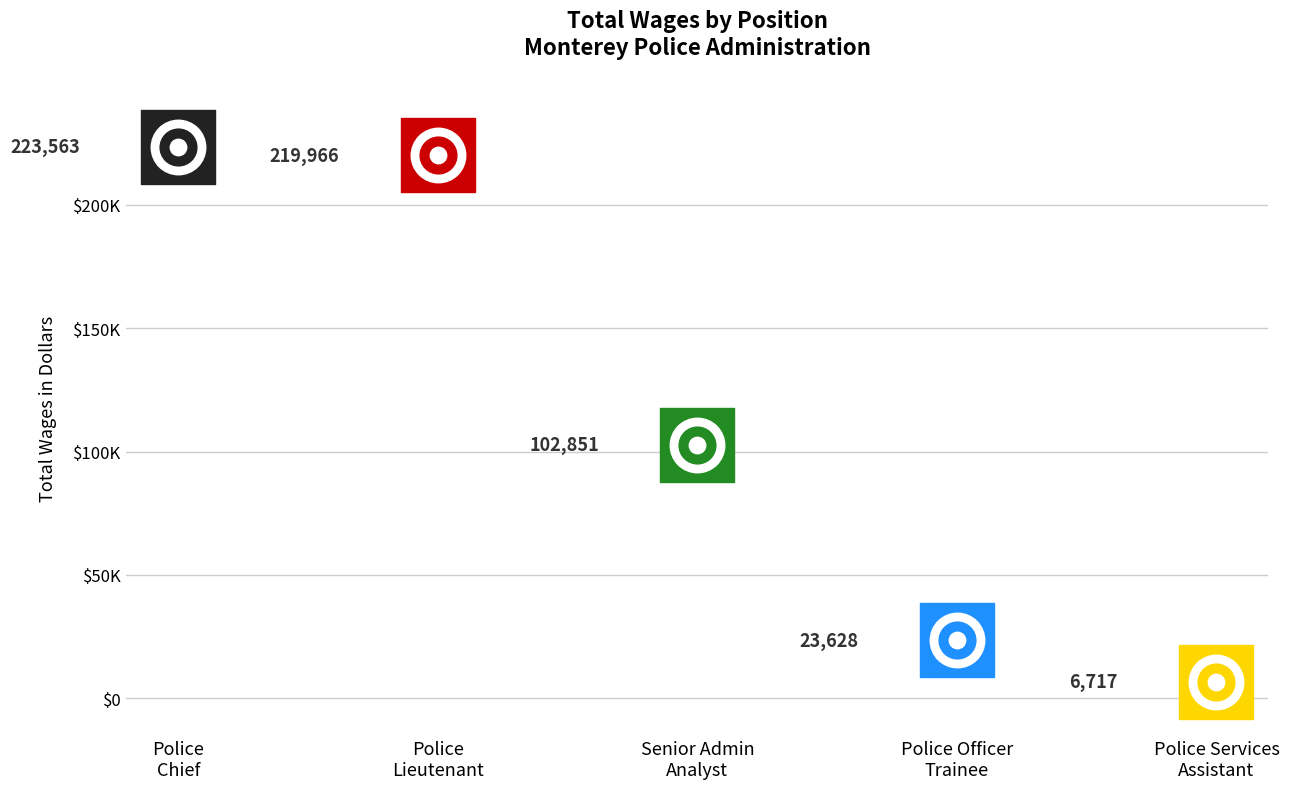

What is the change in value from Police Chief to Police Lieutenant?

-3597